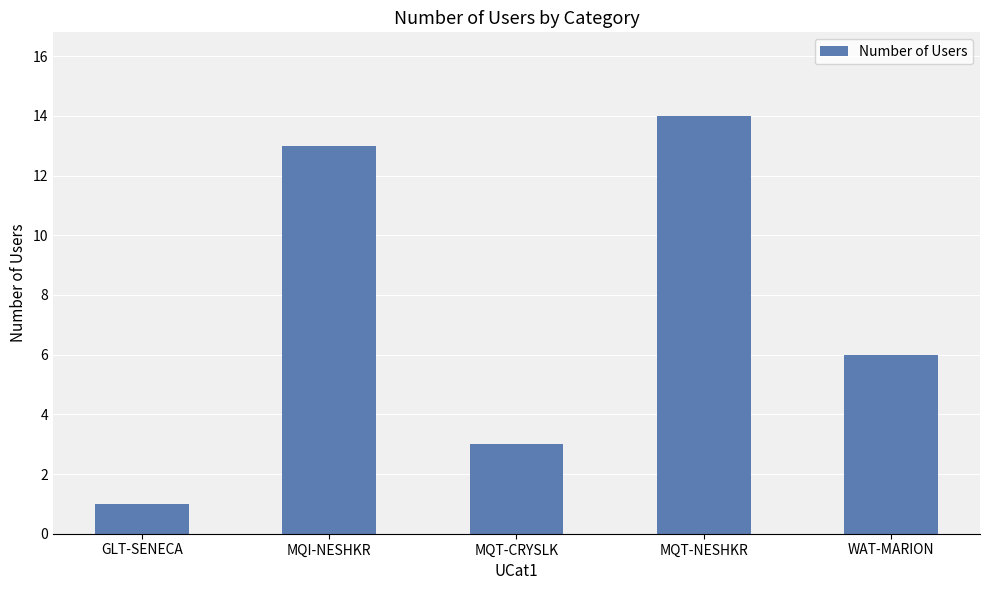

Which label corresponds to the largest value in the chart?

MQT-NESHKR